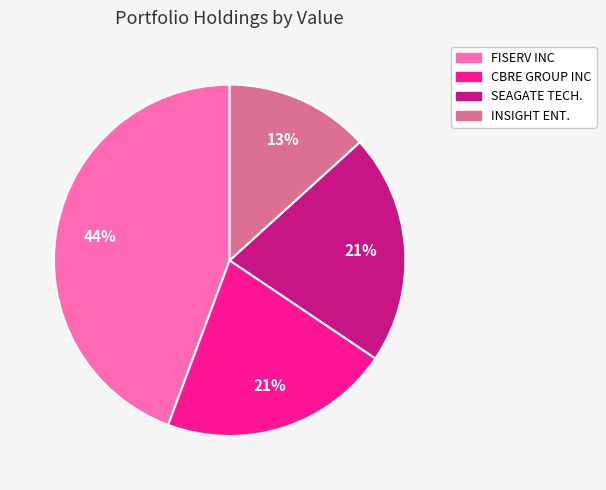

To the nearest percent, what is the difference between the largest and smallest slice percentages?

31%